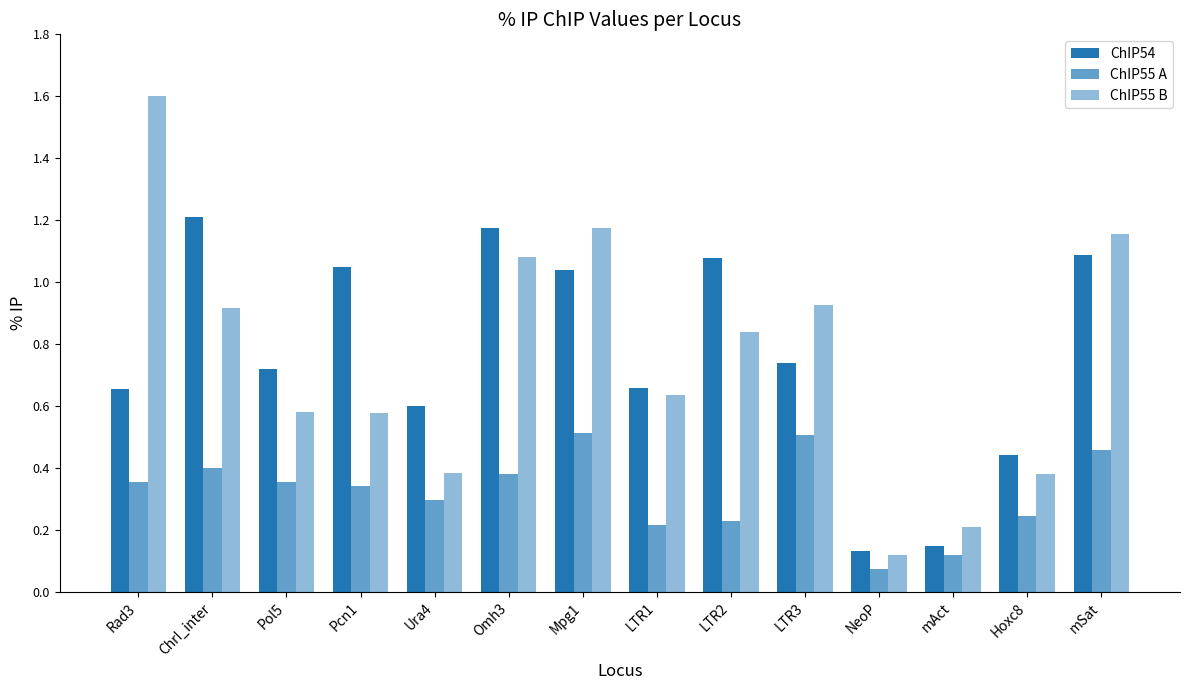

Count the number of data series in this chart.

3